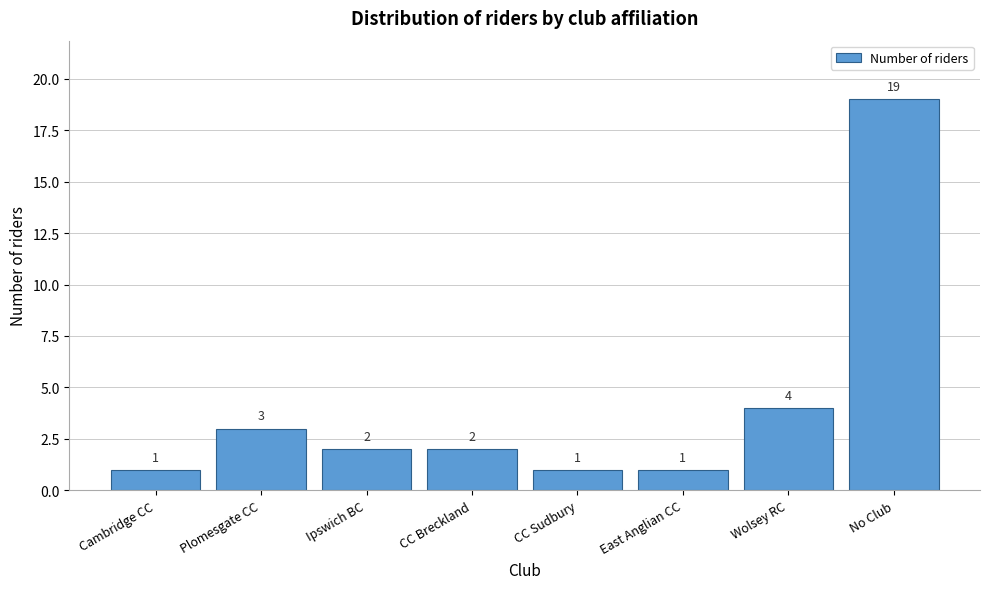

Reading left to right, extract all data points from this chart.

Cambridge CC=1	Plomesgate CC=3	Ipswich BC=2	CC Breckland=2	CC Sudbury=1	East Anglian CC=1	Wolsey RC=4	No Club=19